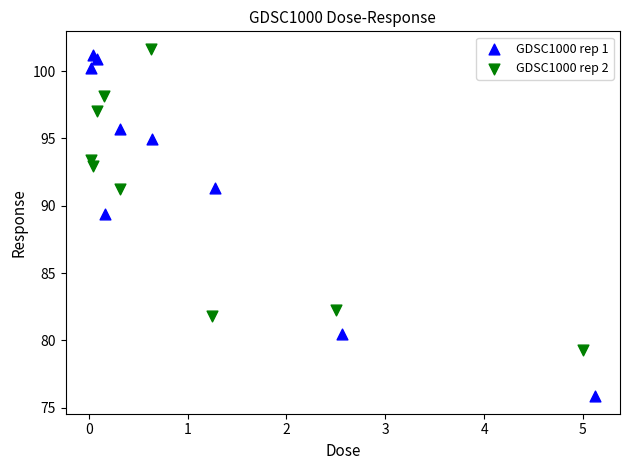

Which series has the widest spread of Y values?

GDSC1000 rep 1